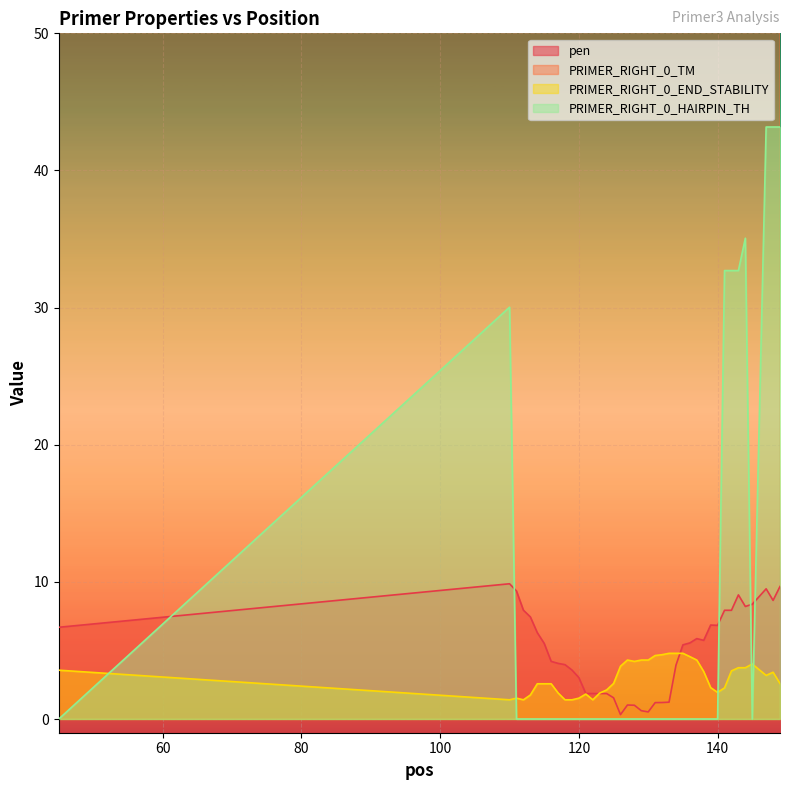

What is the value of the PRIMER_RIGHT_0_END_STABILITY point at the 28th from the left?

4.5